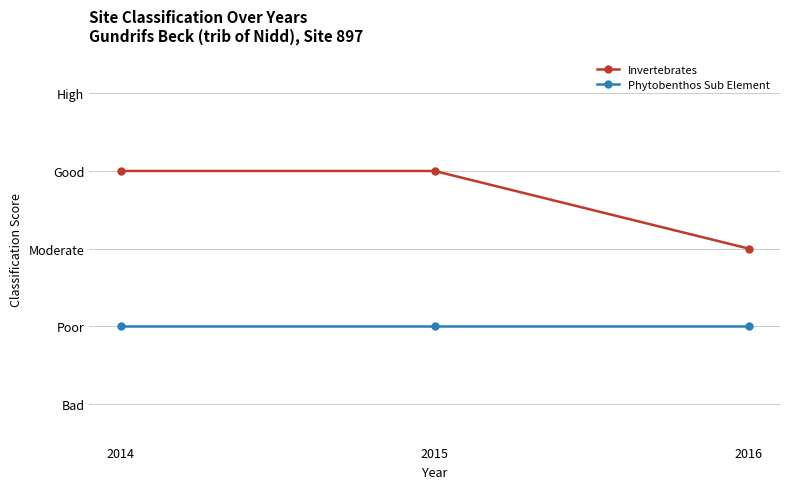

What is the maximum value for Phytobenthos Sub Element?

2